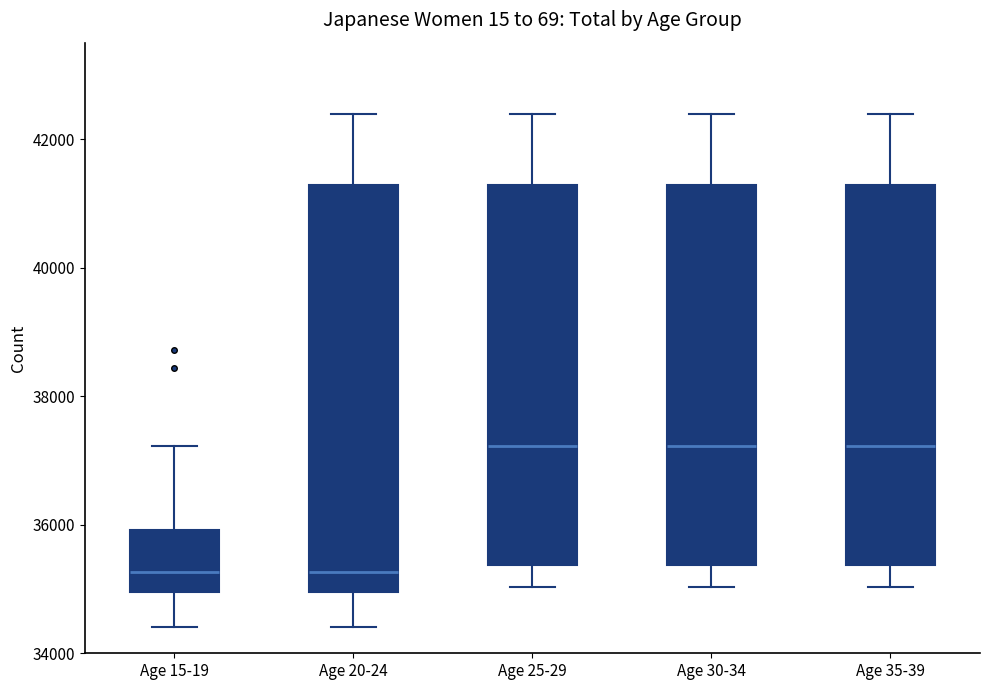

Comparing the boxes themselves (not the whiskers), which one is the tallest?

Age 20-24